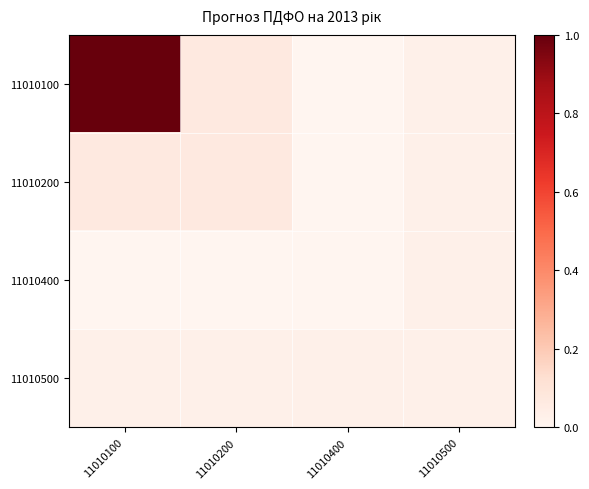

What is the spread (max minus min) of values at 11010200?

0.1